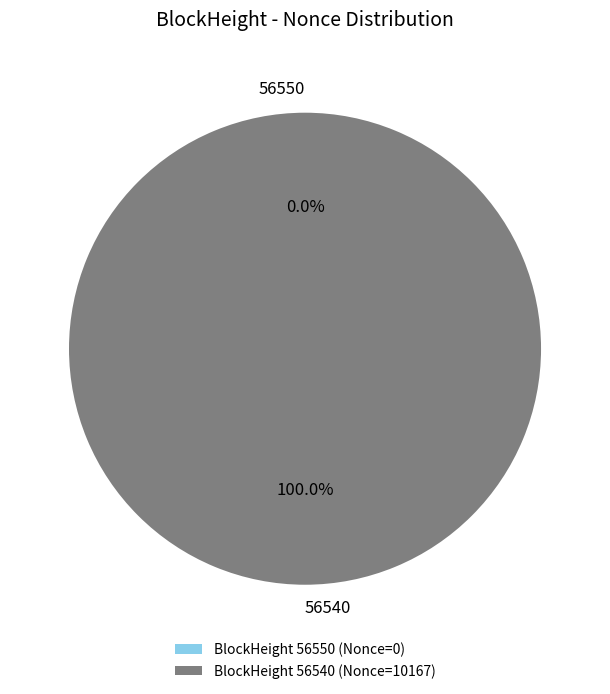

True or false: 56550 accounts for 12% of the total.

False